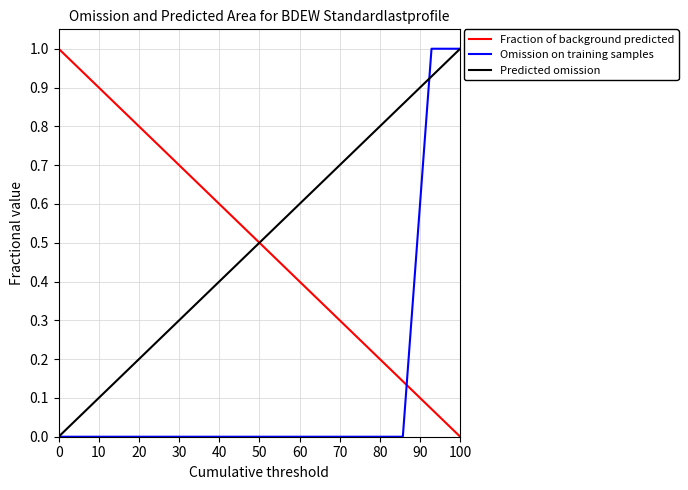

How many times do Omission on training samples and Fraction of background predicted cross each other?

1